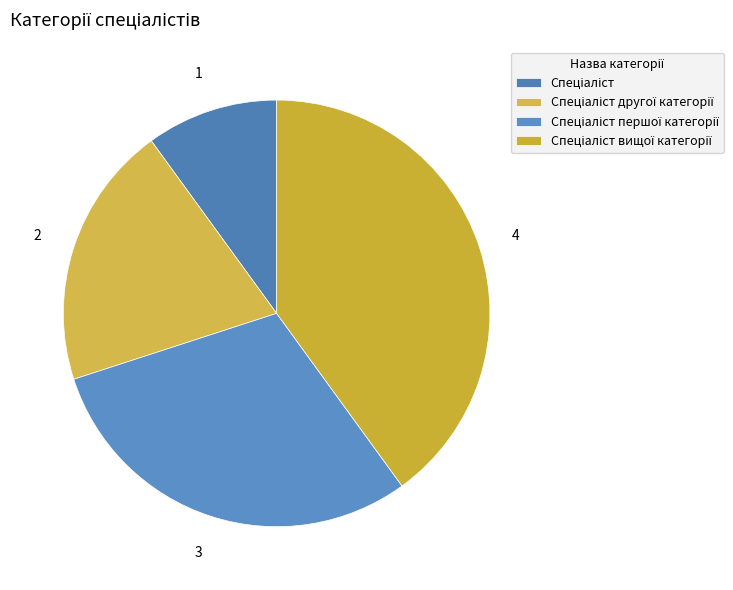

Is it true that Спеціаліст вищої категорії is 46% of the pie?

False